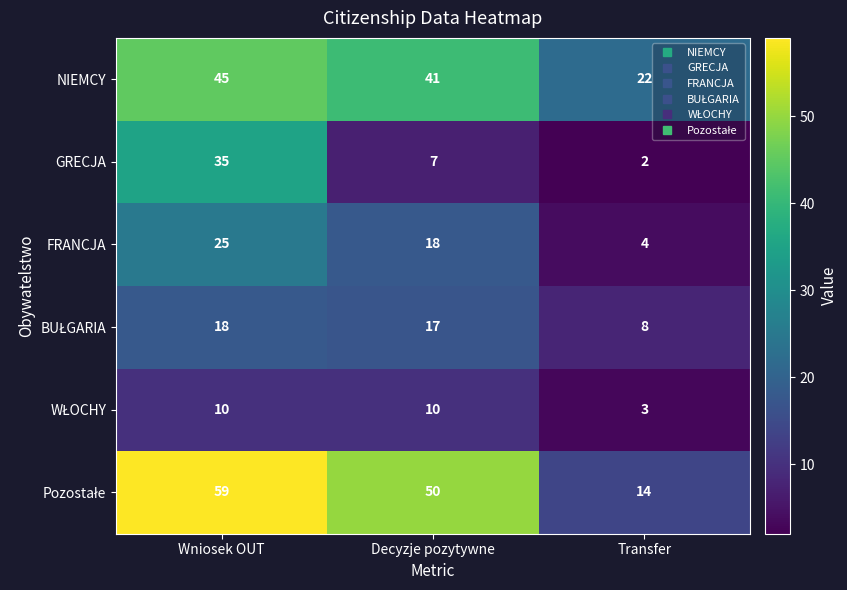

What is the difference between the highest and lowest values at Transfer?

20